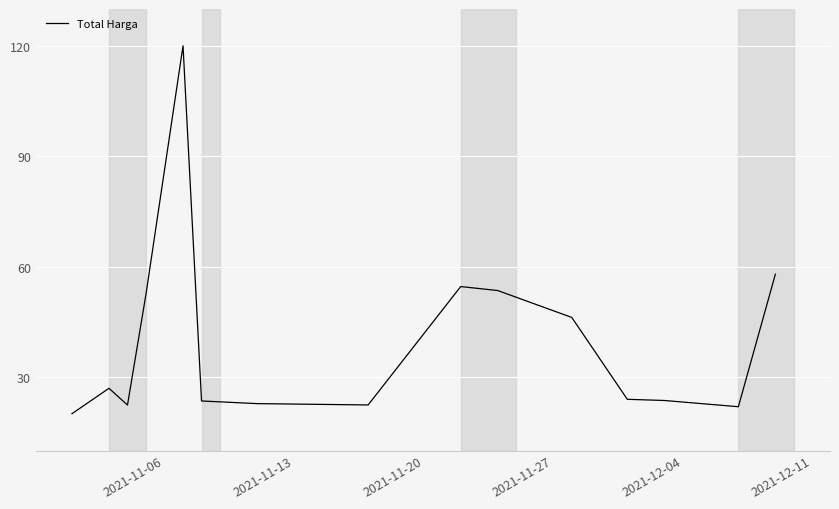

What is the greatest value displayed?

120.0